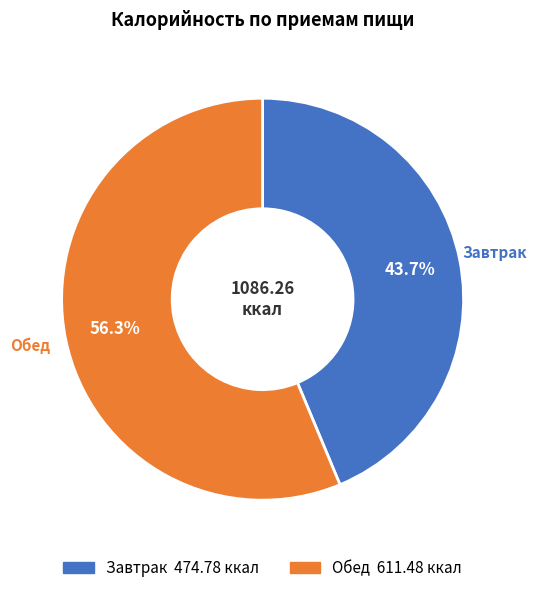

Is the sum of Обед and Завтрак greater than half?

Yes